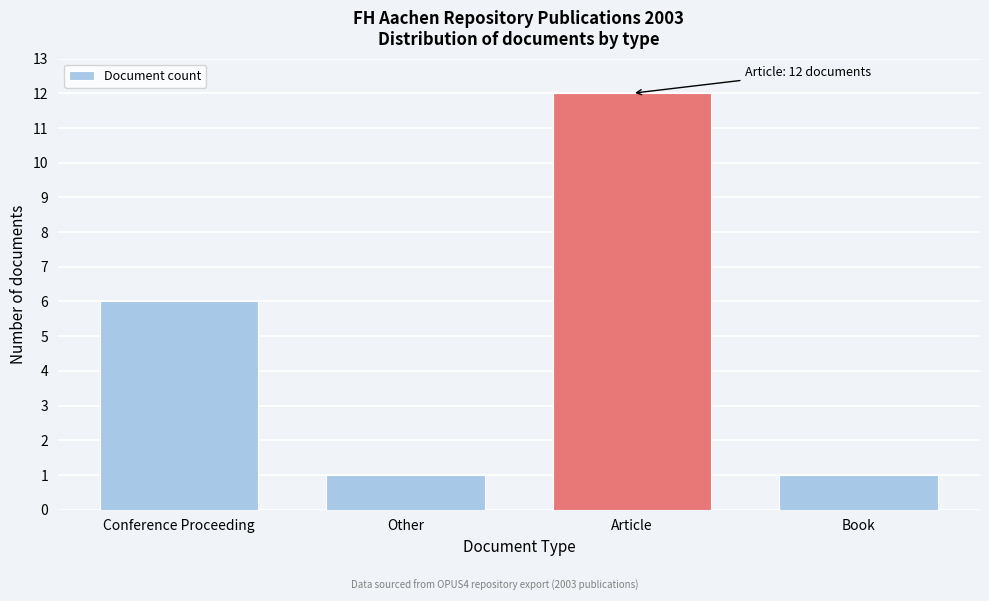

Reading left to right, list all the values displayed in this chart.

Conference Proceeding=6	Other=1	Article=12	Book=1